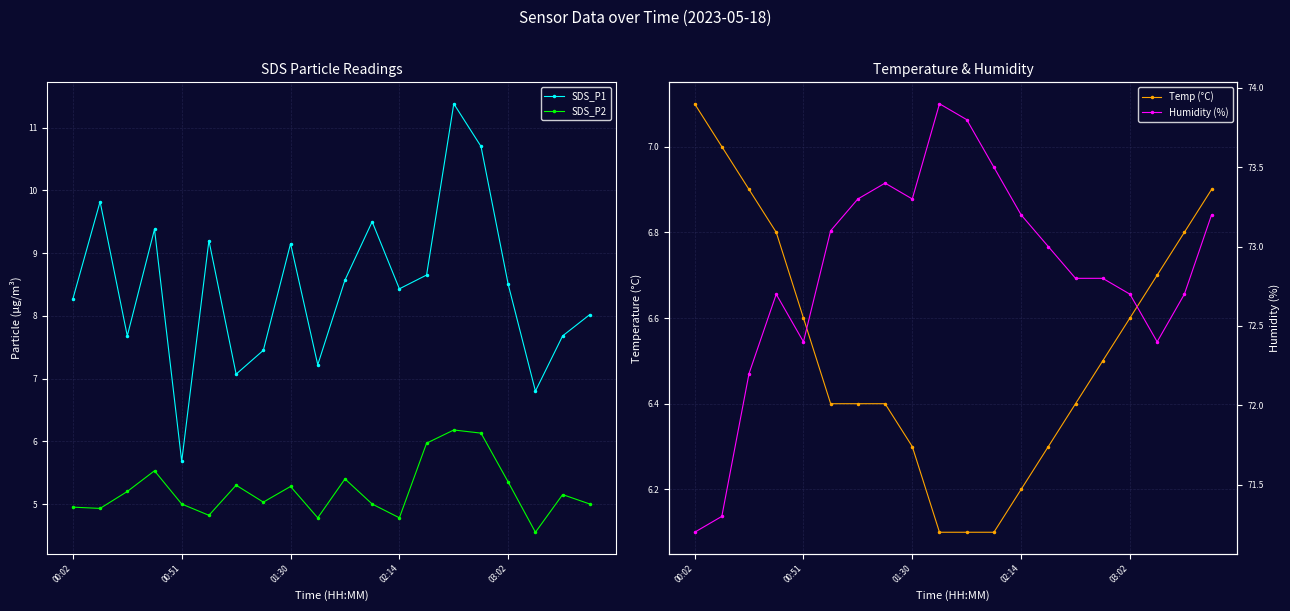

At which category is the sum across all series the highest?

14